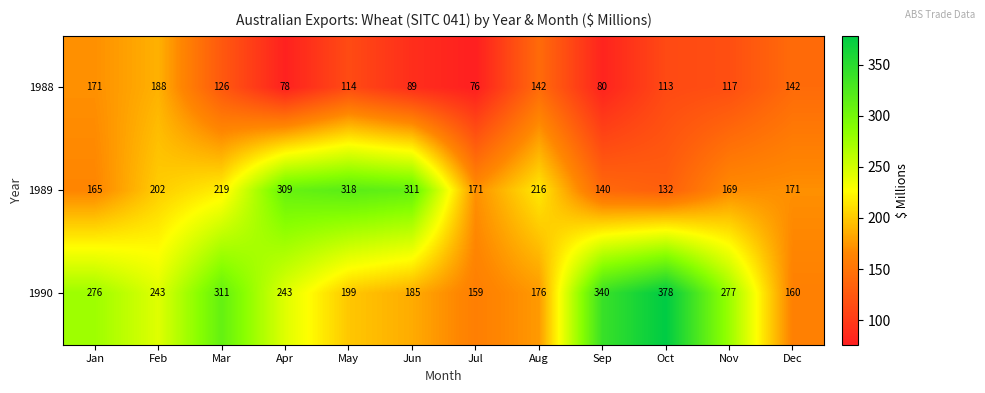

What is the average value of the 1990 series?

246